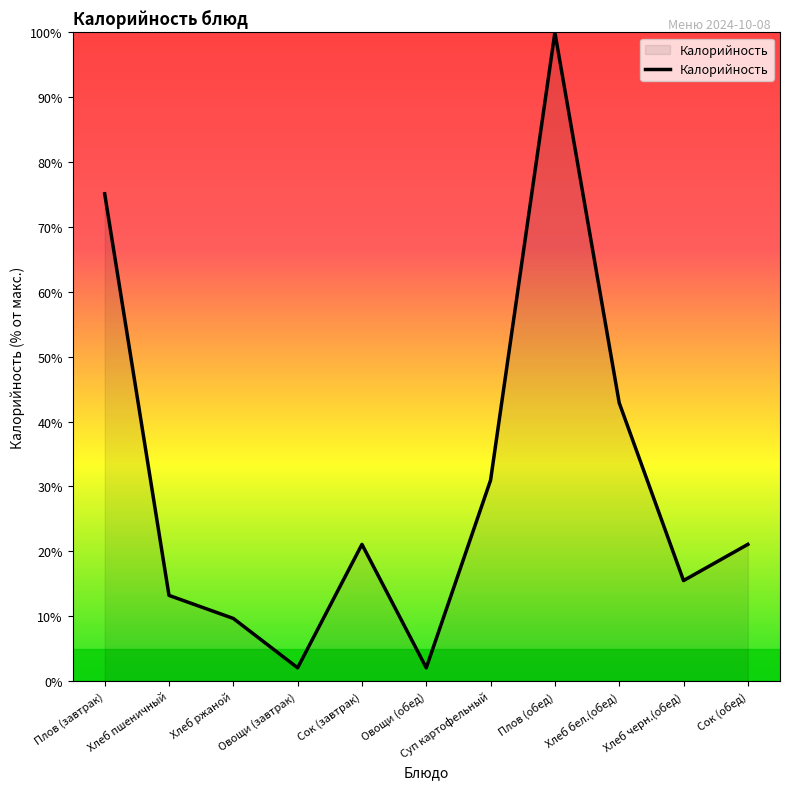

Read the value at Сок (обед).

21.1